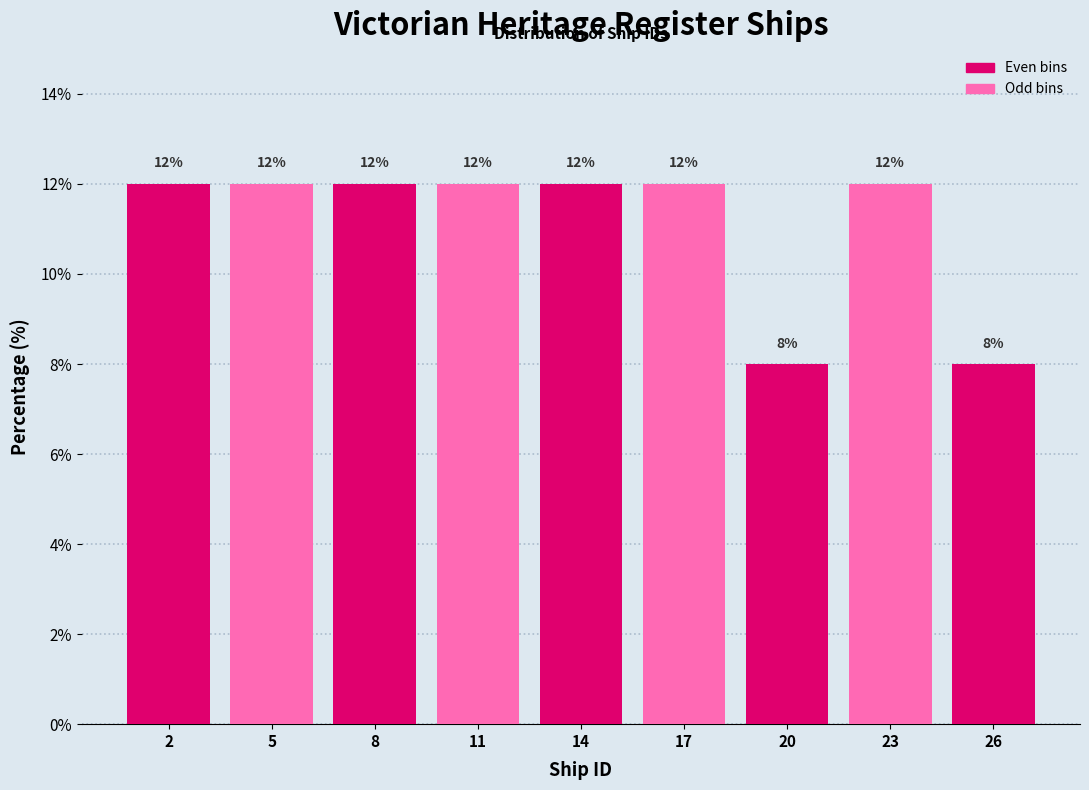

Reading left to right, what are all the values shown in this chart?

12	12	12	12	12	12	8	12	8